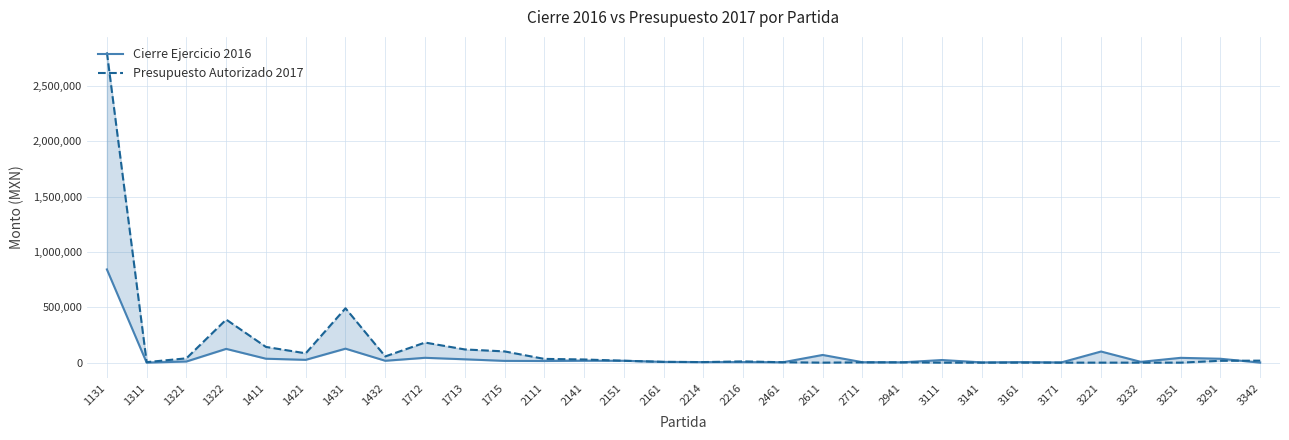

Where is Presupuesto Autorizado 2017 nearest to the value 1400598?

1431